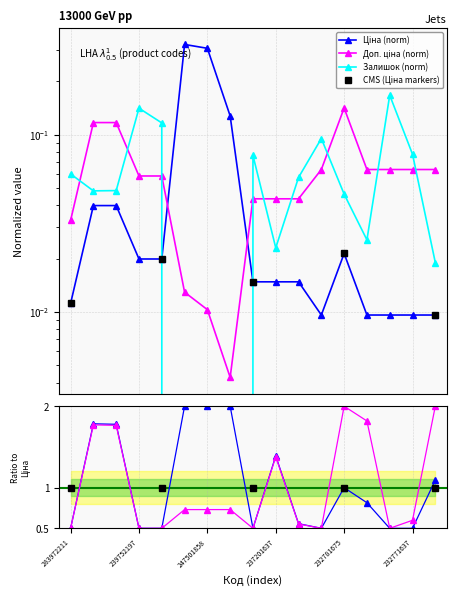

Reading left to right, transcribe all the data shown in this chart.

Ціна: 0.0	0.0	0.0	0.0	0.0	0.3	0.3	0.1	0.0	0.0	0.0	0.0	0.0	0.0	0.0	0.0	0.0
Доп. ціна: 0.0	0.1	0.1	0.1	0.1	0.0	0.0	0.0	0.0	0.0	0.0	0.1	0.1	0.1	0.1	0.1	0.1
Залишок: 0.1	0.0	0.0	0.1	0.1	0.0	0.0	0.0	0.1	0.0	0.1	0.1	0.0	0.0	0.2	0.1	0.0